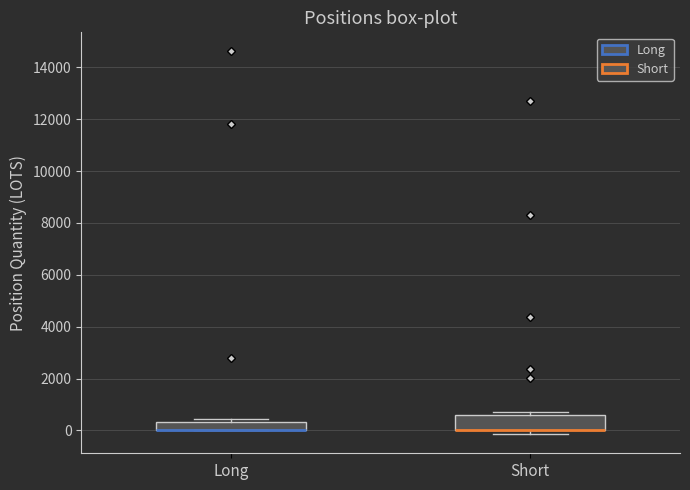

Reading left to right, read every box against the y-axis: the position of its median line, the range the box covers, and the ends of its whiskers. The values are not printed on the chart, so give them approximately, as read against the axis.

Long: median 0 (drawn on the box's lower edge), box 0 to 400, whiskers 0 to 400 (just above the box's upper edge)
Short: median 0 (drawn on the box's lower edge), box 0 to 600, whiskers -200 to 800